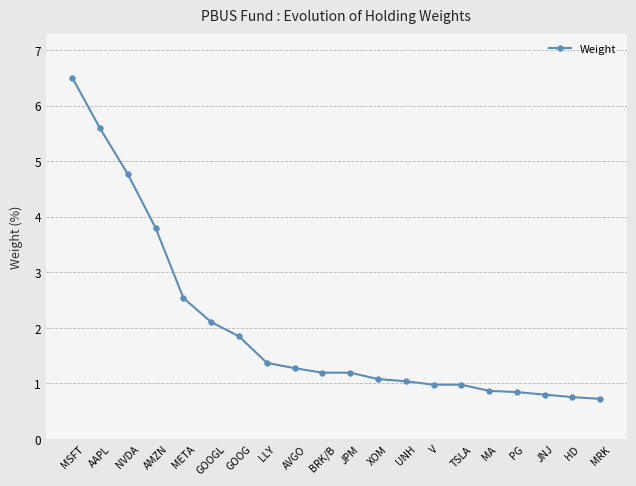

What is the sum of all values?

40.3